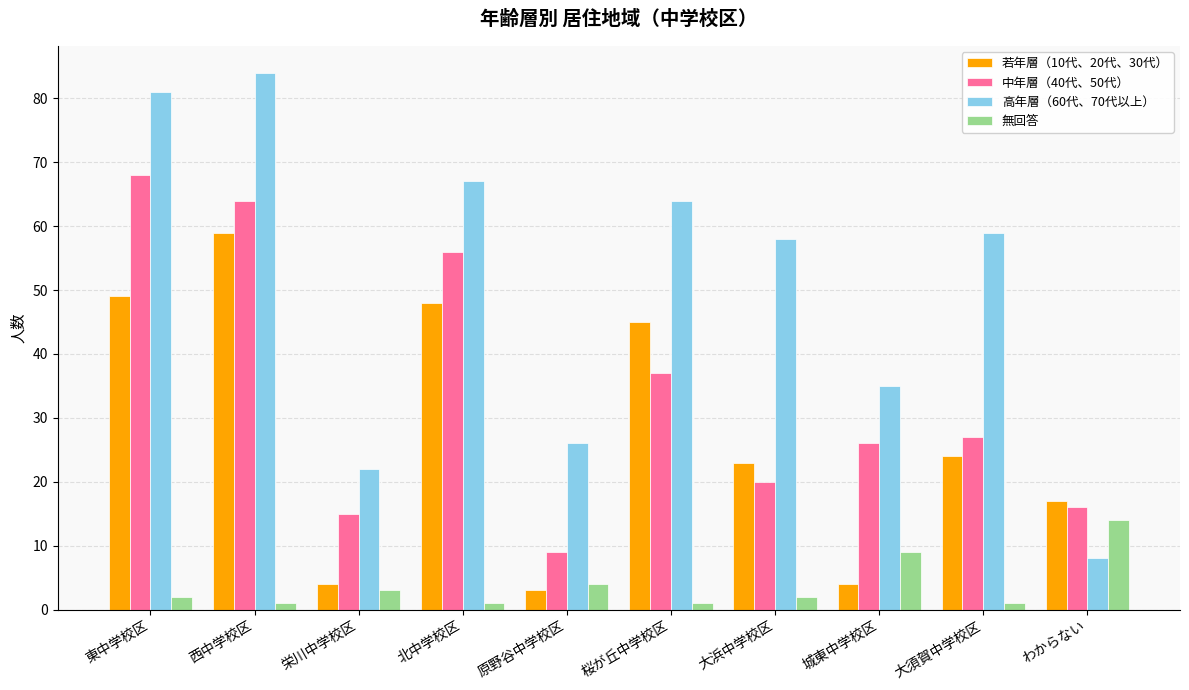

The value of 高年層（60代、70代以上） at 西中学校区 is 149. True or false?

False